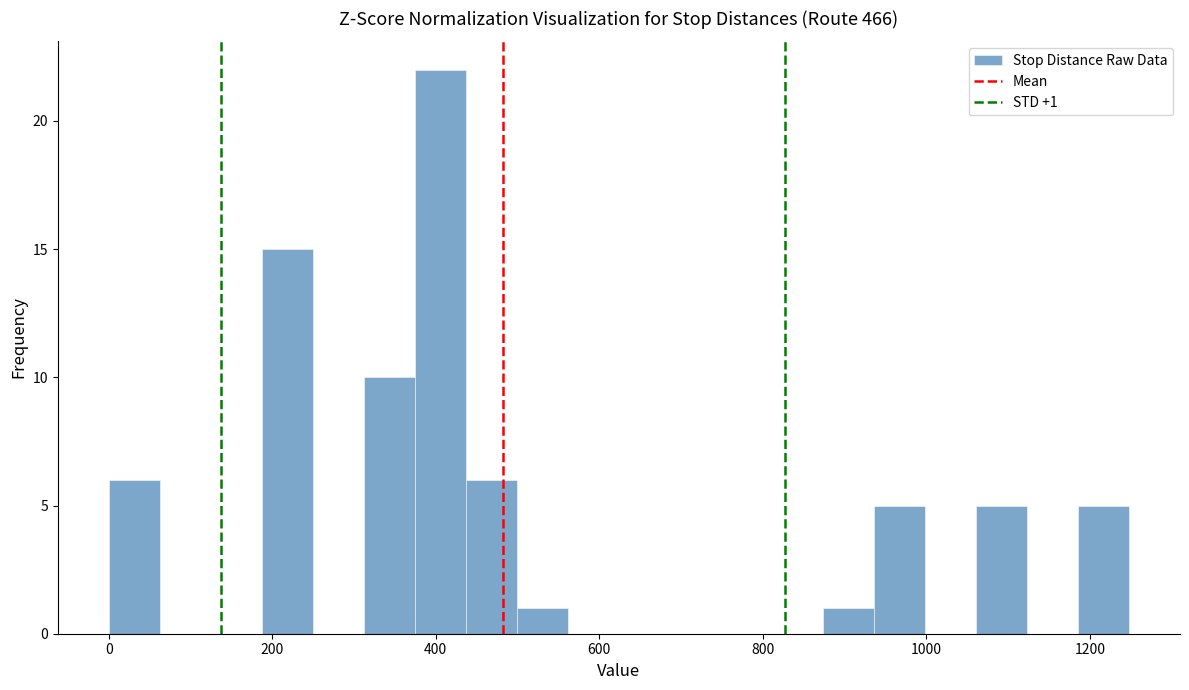

Around what value on the x-axis is the tallest bar? Give the approximate position of its centre, as read against the axis.

400